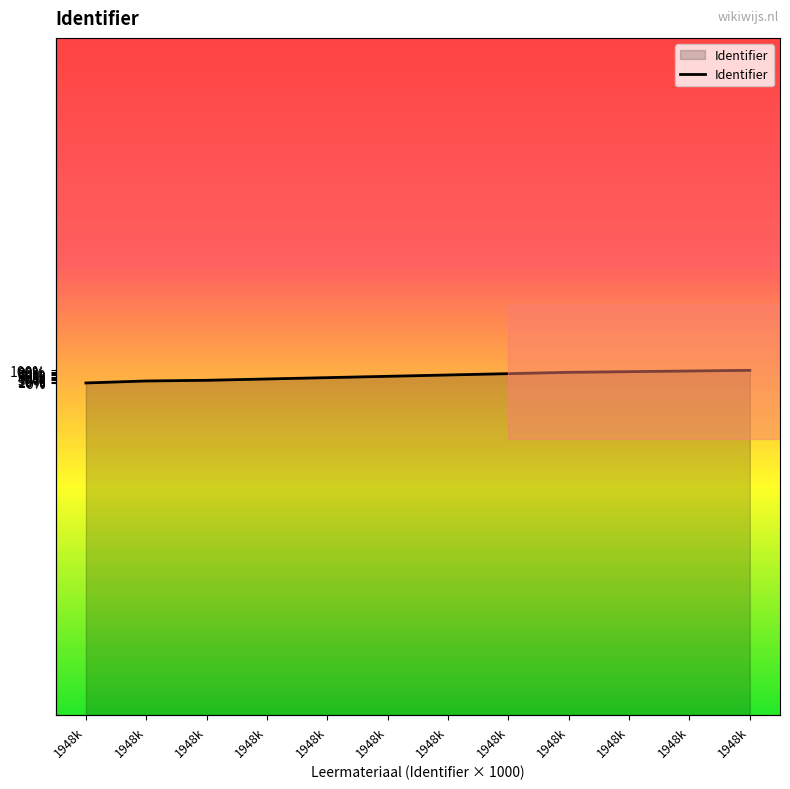

List the labels in order of value, smallest first.

1948k, 1948k, 1948k, 1948k, 1948k, 1948k, 1948k, 1948k, 1948k, 1948k, 1948k, 1948k